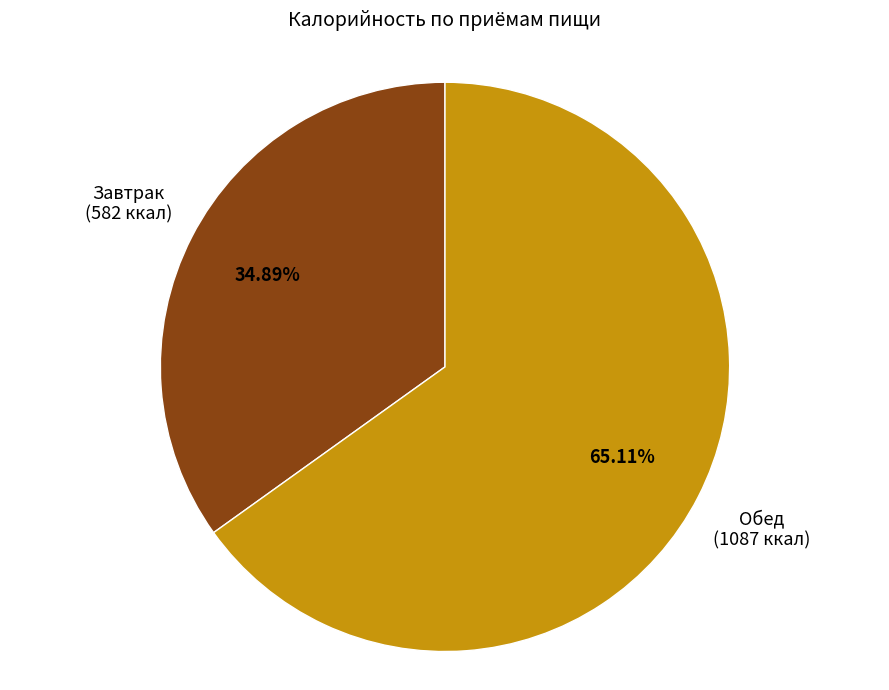

Does any single category account for the majority?

Yes